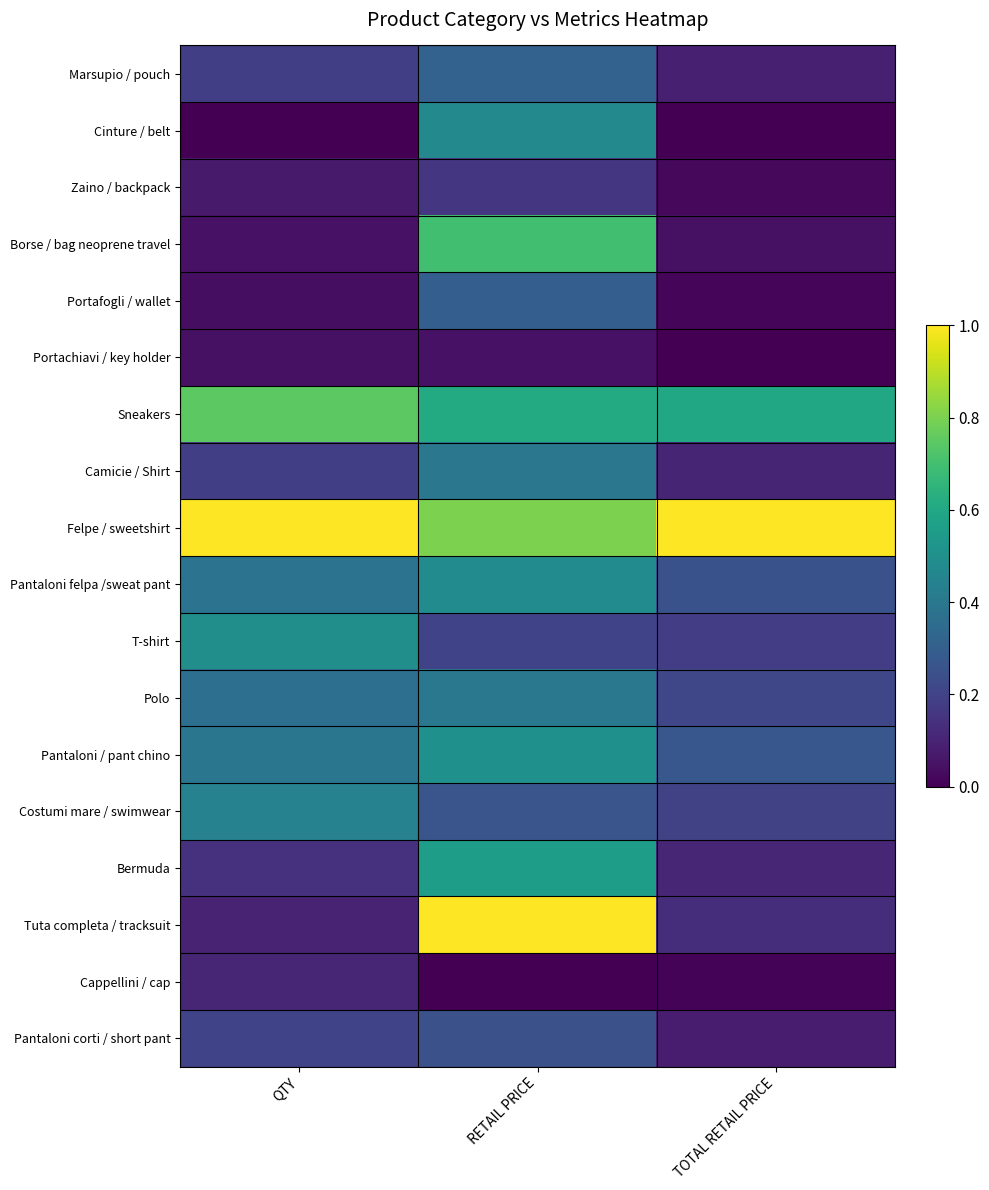

At RETAIL PRICE, list the series in order from smallest to largest.

Cappellini / cap, Portachiavi / key holder, Zaino / backpack, T-shirt, Pantaloni corti / short pant, Costumi mare / swimwear, Portafogli / wallet, Marsupio / pouch, Camicie / Shirt, Polo, Cinture / belt, Pantaloni felpa /sweat pant, Pantaloni / pant chino, Bermuda, Sneakers, Borse / bag neoprene travel, Felpe / sweetshirt, Tuta completa / tracksuit